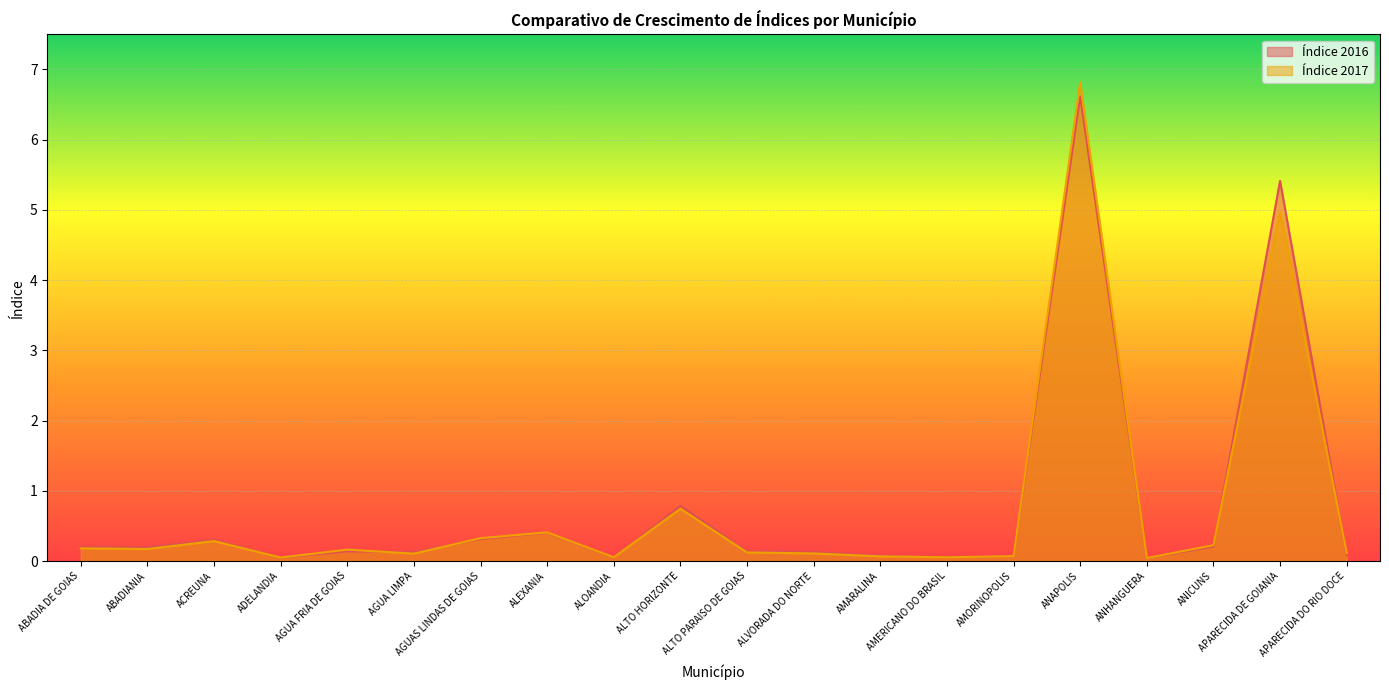

What is the difference between the Índice 2016 values at ANHANGUERA and ABADIANIA?

0.2